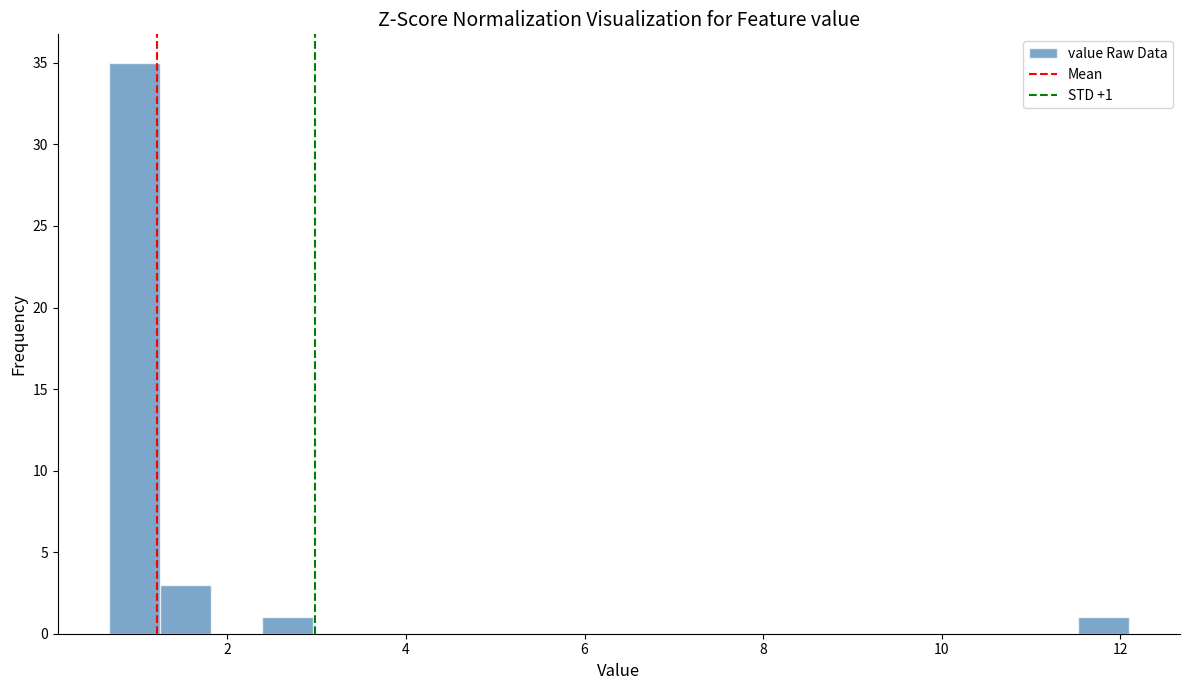

Read against the x-axis, roughly where is the centre of the tallest bar?

1.0